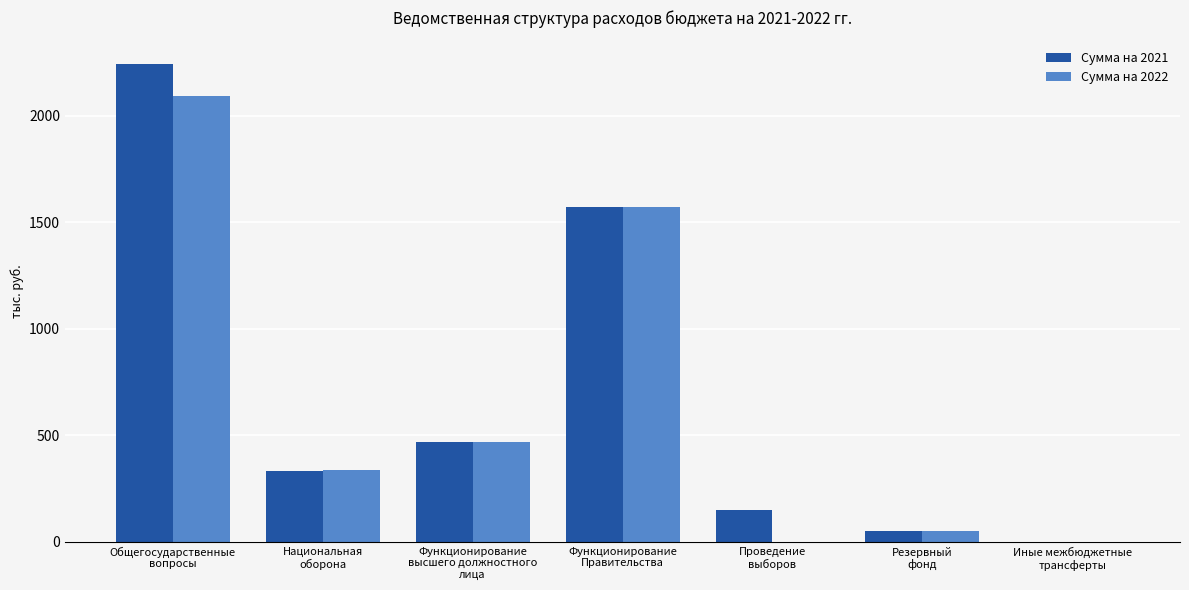

What is the difference between the Сумма на 2022 values at Функционирование
Правительства and Резервный
фонд?

1522.7